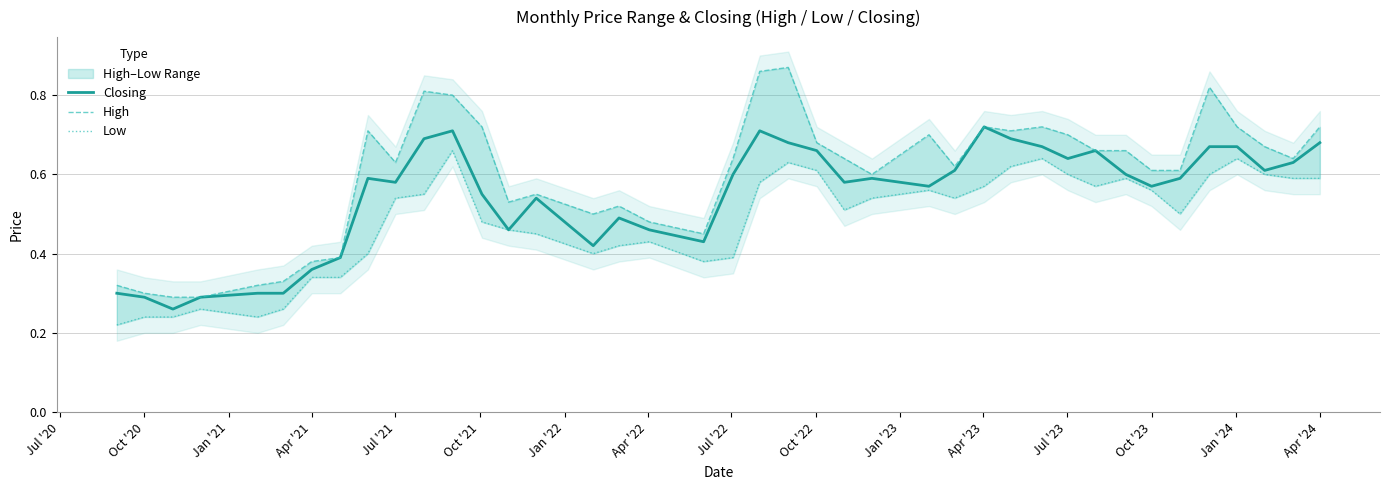

Which series has the largest range (max minus min)?

High